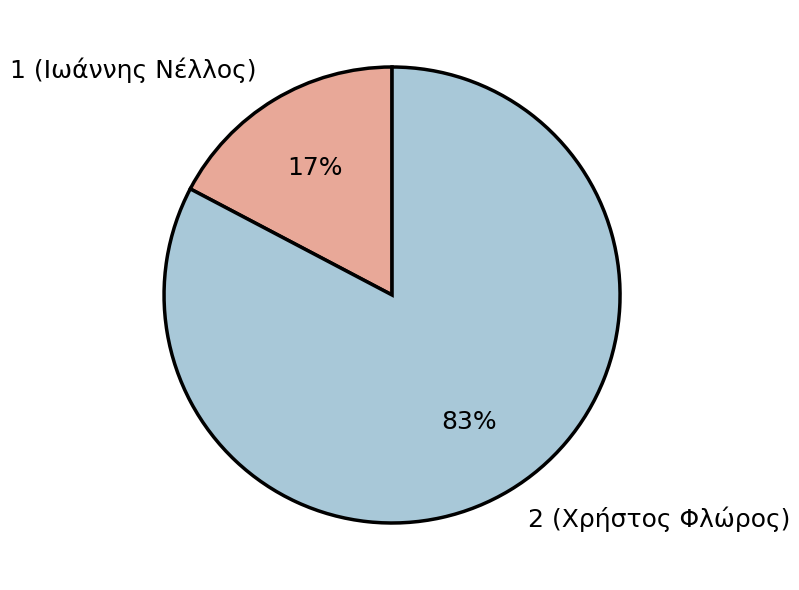

Combined, do 1 (Ιωάννης Νέλλος) and 2 (Χρήστος Φλώρος) account for over 50%?

Yes